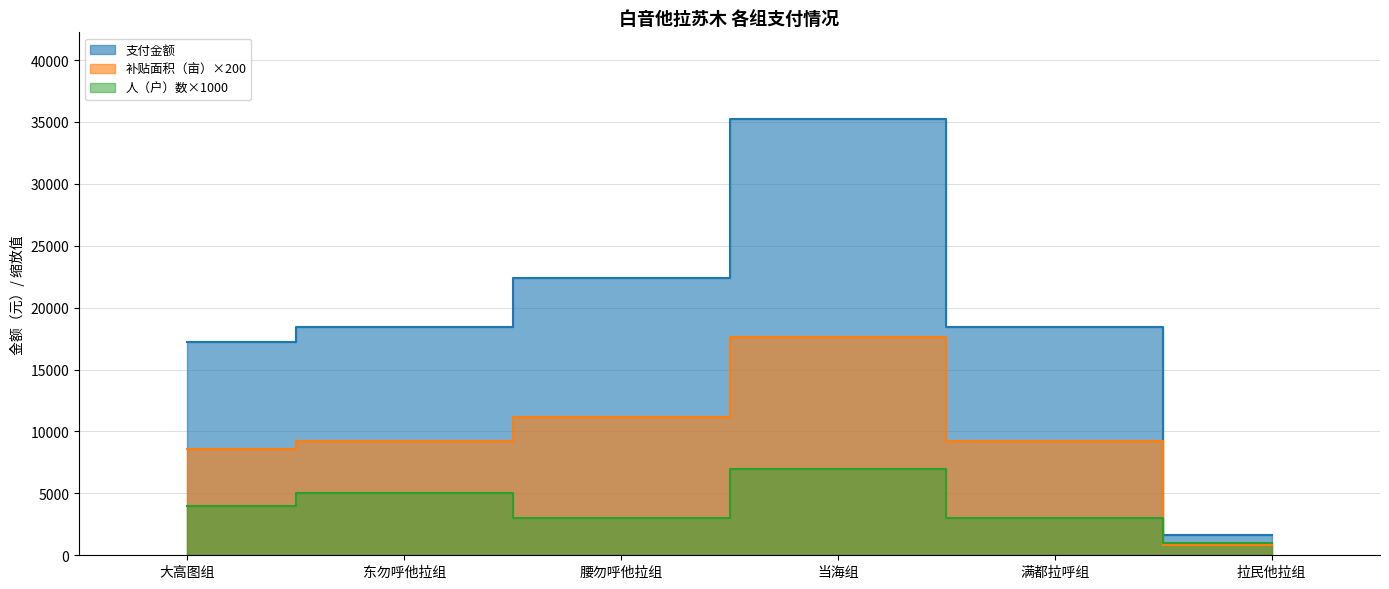

What is the difference between the 支付金额 values at 大高图组 and 东勿呼他拉组?

1200